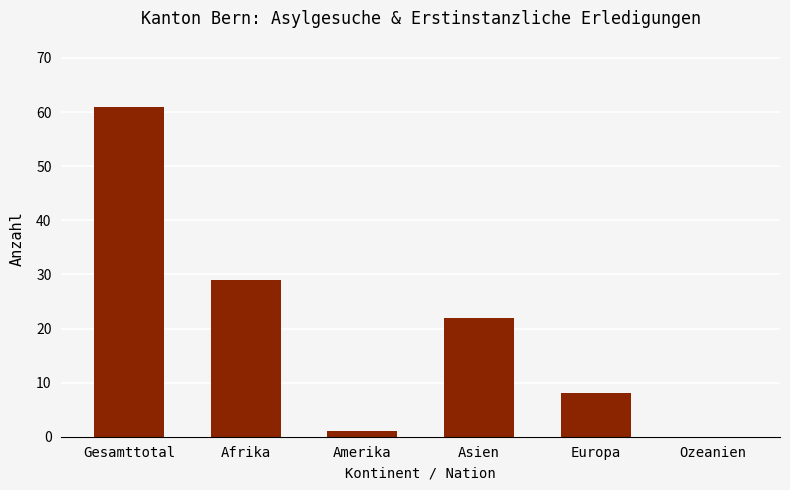

Reading left to right, what are all the values shown in this chart?

Gesamttotal=61	Afrika=29	Amerika=1	Asien=22	Europa=8	Ozeanien=0